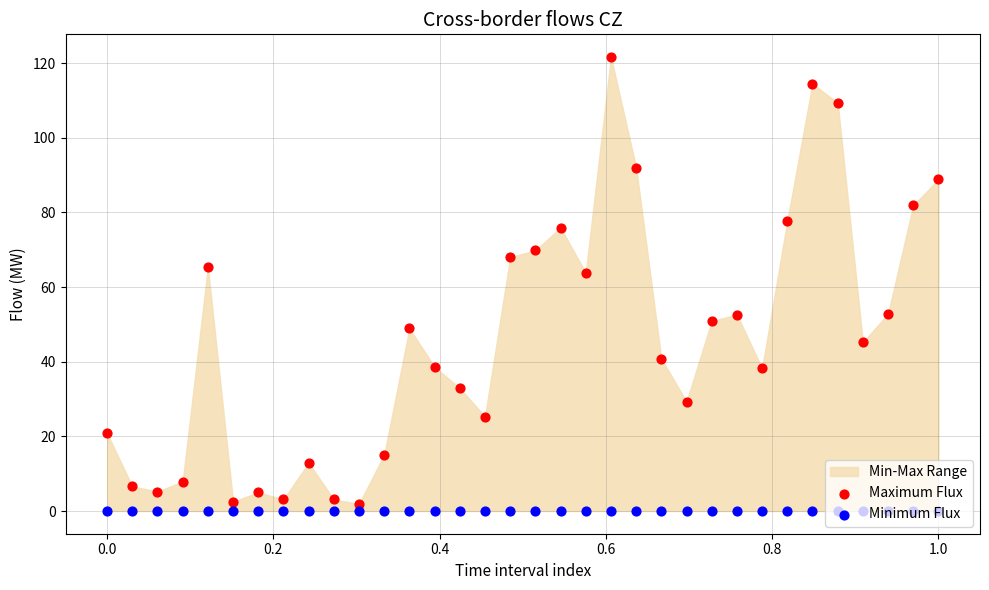

Which series contains the highest Y value?

Maximum Flux